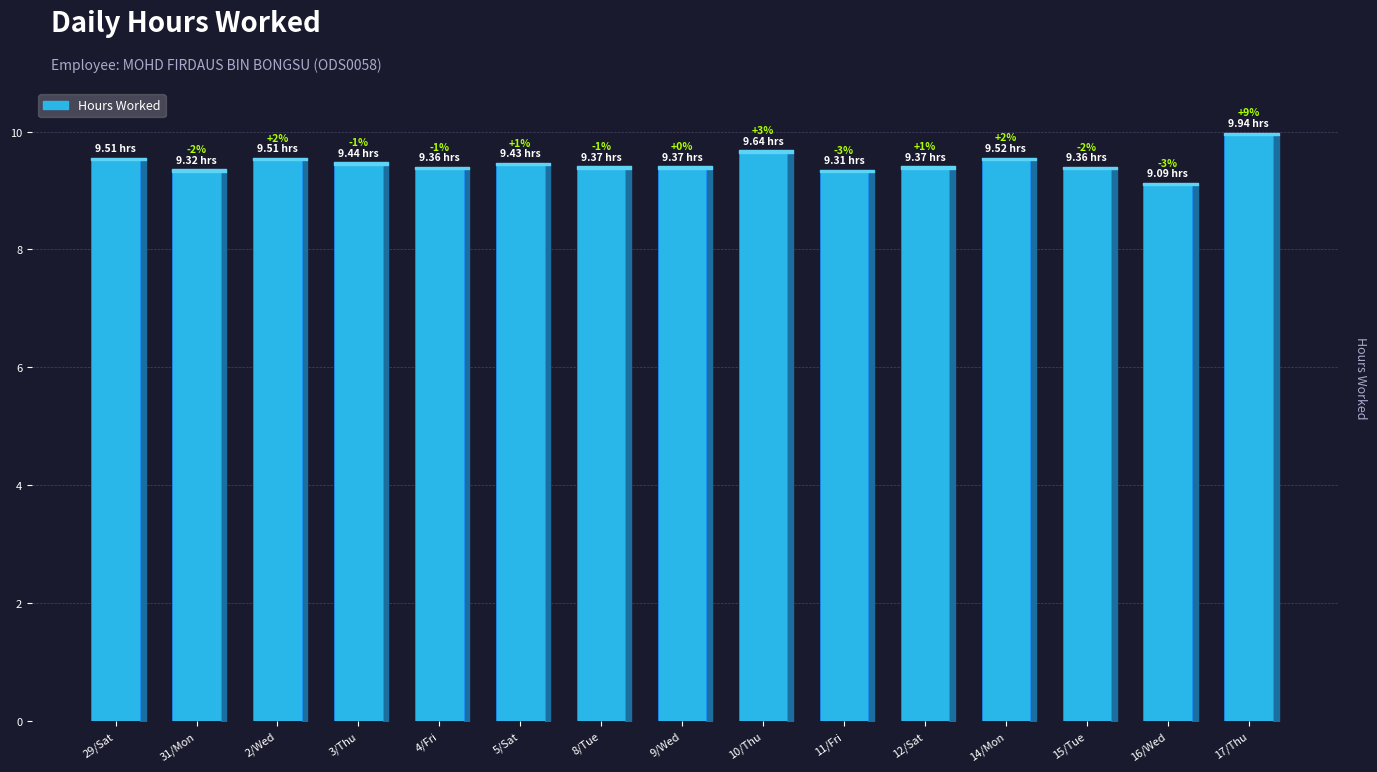

What is the change in value from 12/Sat to 14/Mon?

+0.2